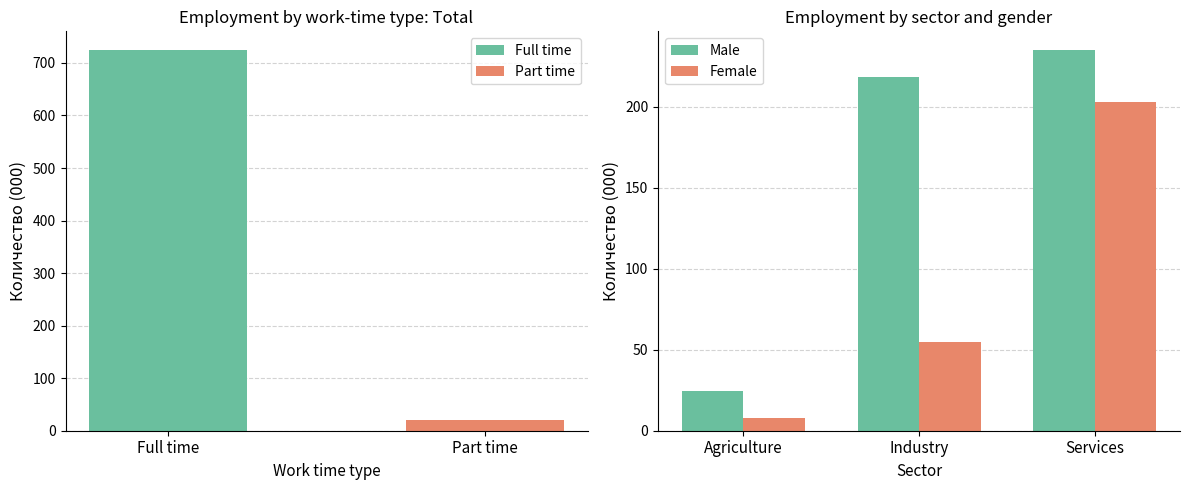

What is the maximum value for Male?

234.9